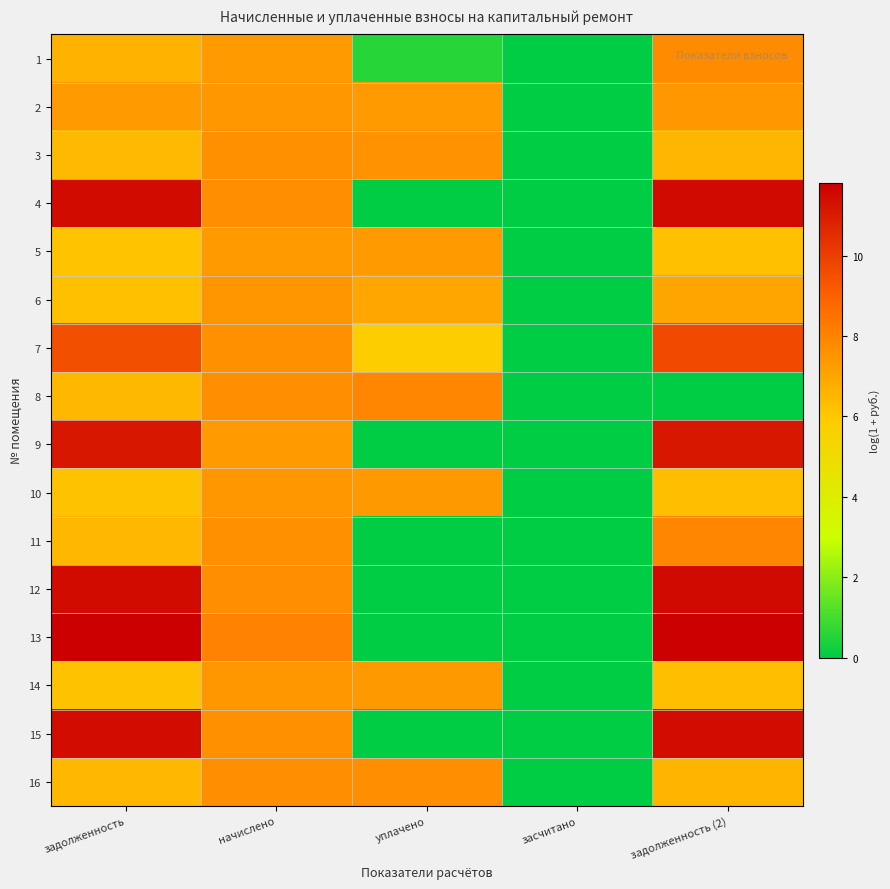

Which series has the largest range (max minus min)?

13